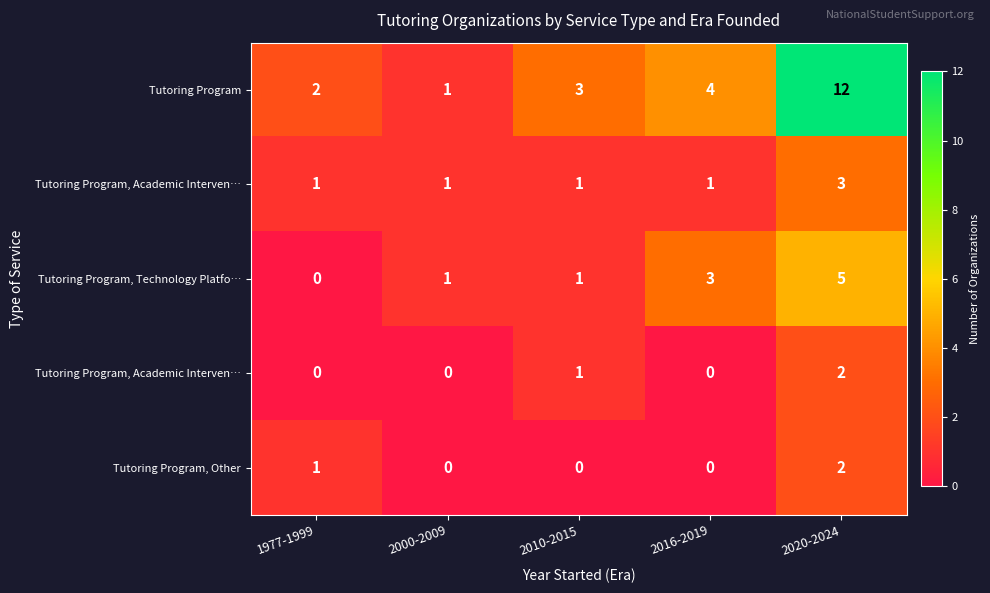

Which has a higher value, 2020-2024 or 1977-1999?

2020-2024